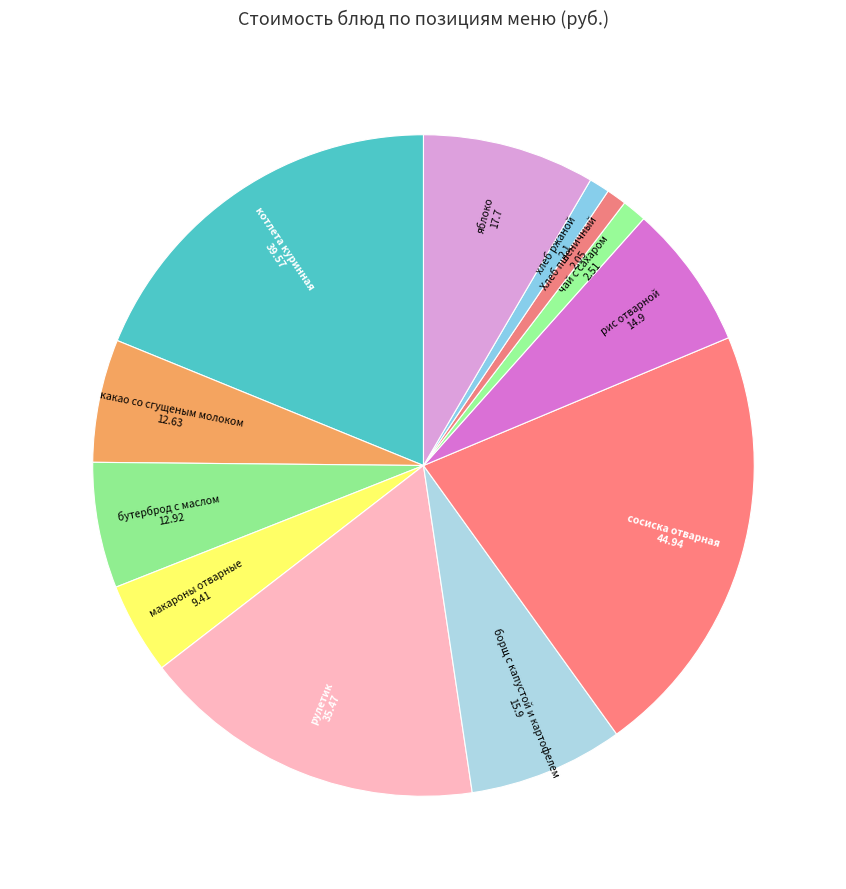

To the nearest percent, what is the difference between the largest and smallest slice percentages?

20%